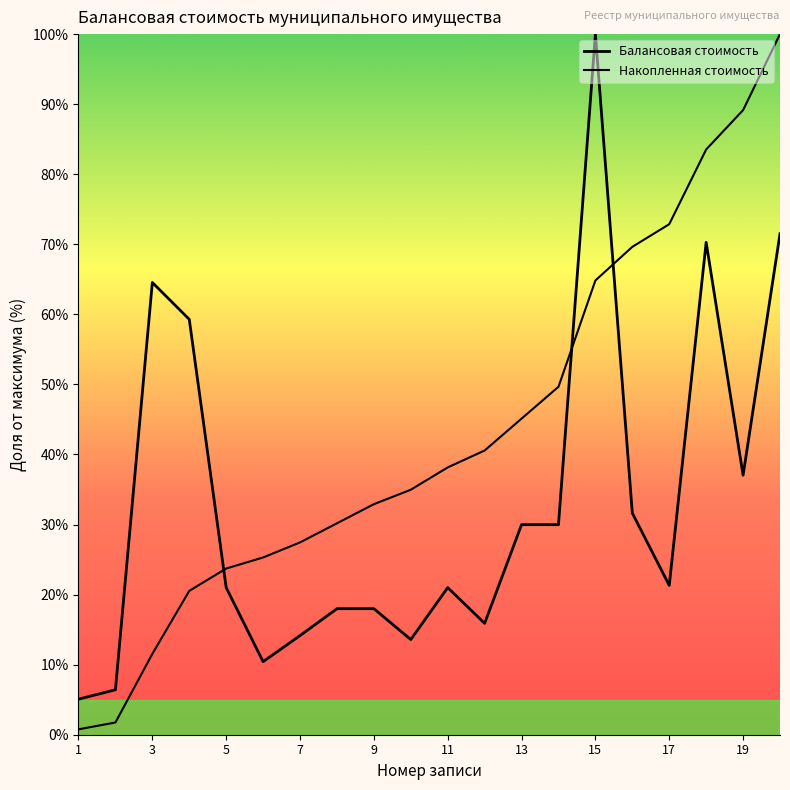

Is this an area chart (filled region under the line)?

Yes